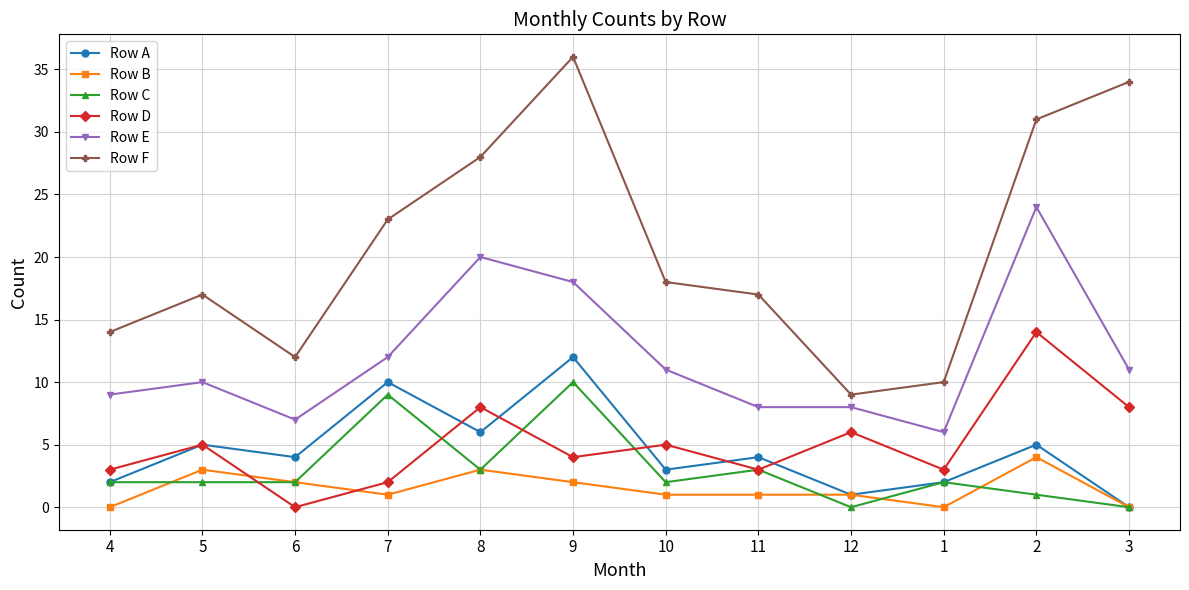

What position from the right is 11?

5